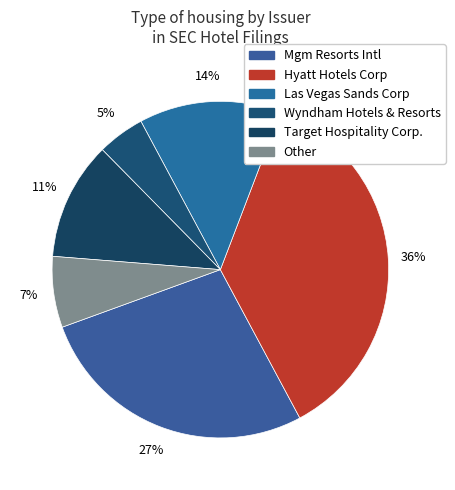

How many slices are in this pie chart?

6